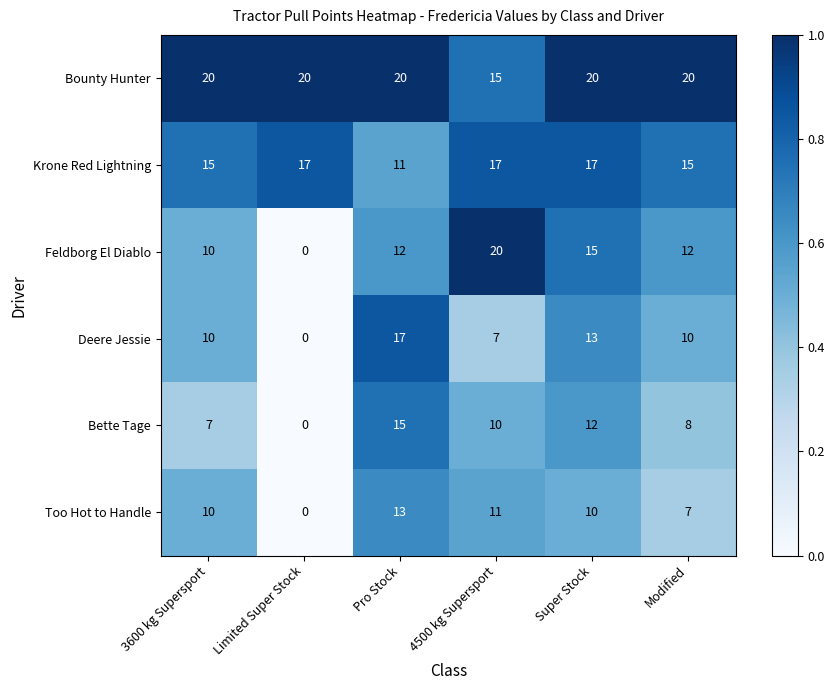

Which series has the largest total across all categories?

Bounty Hunter